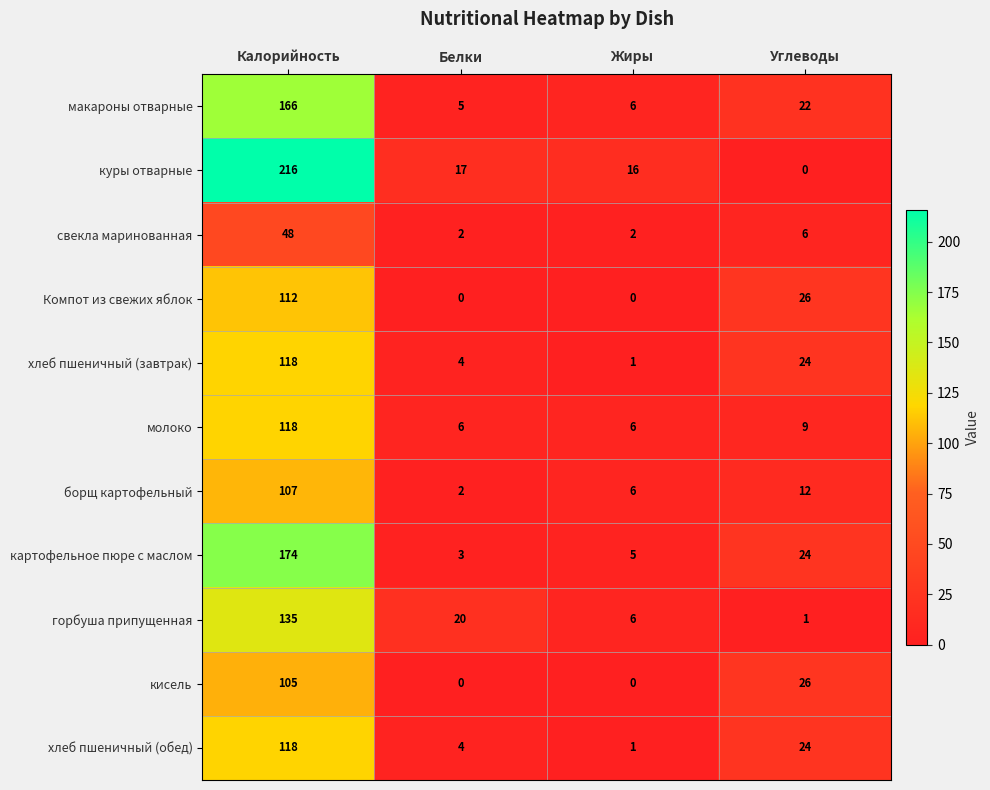

At which category is the sum across all series the highest?

Калорийность